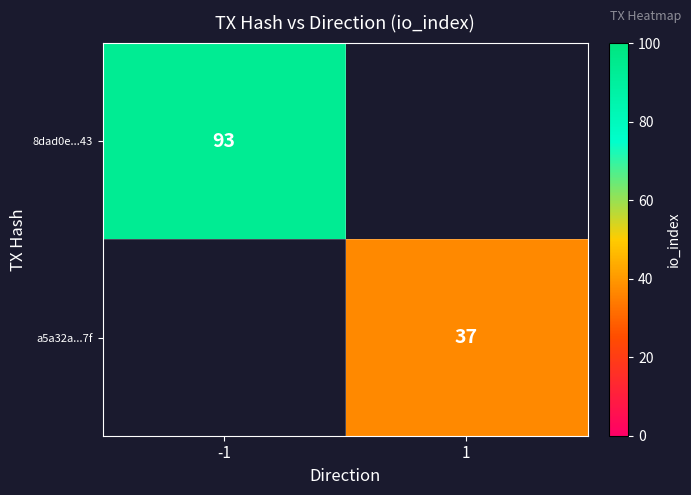

The 8dad0e...43 series shows 148.6 at -1. True or false?

False